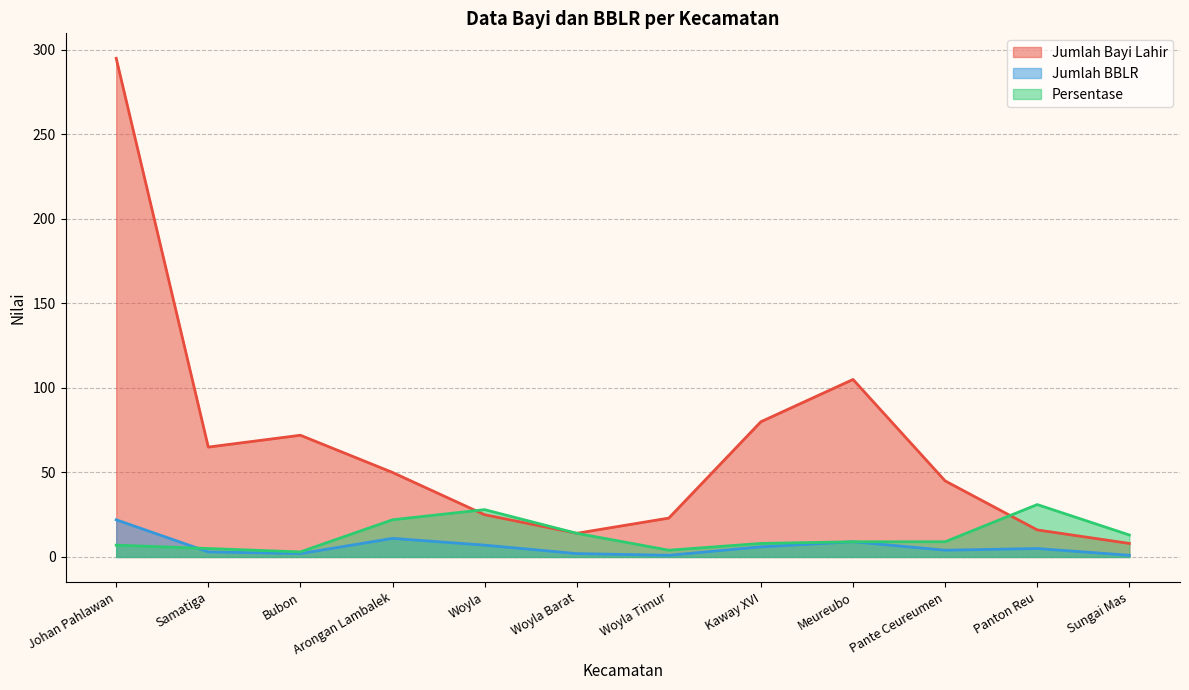

What is the maximum value shown in the chart?

295